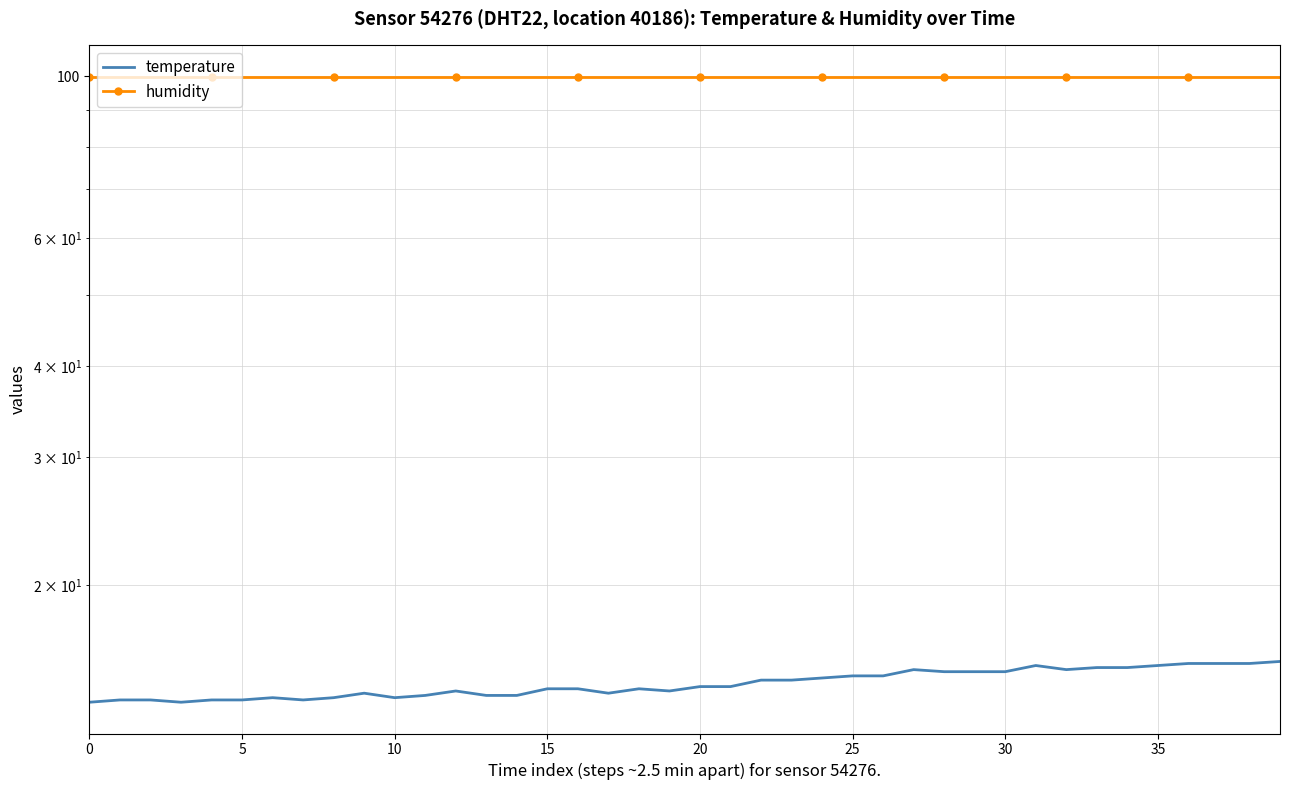

True or false: humidity and temperature cross at least once.

False